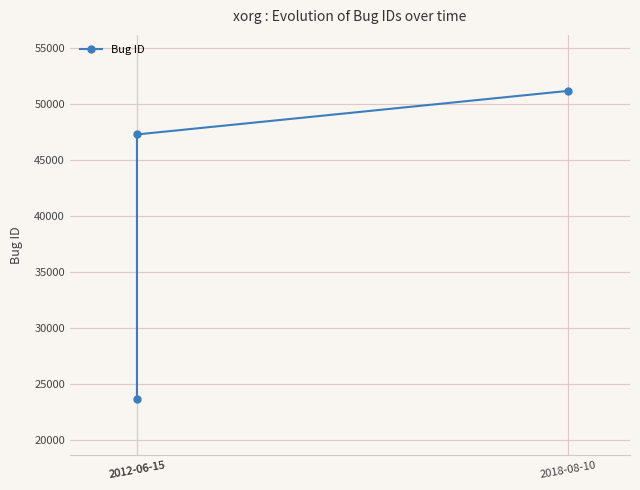

How many data points are above 47255?

1